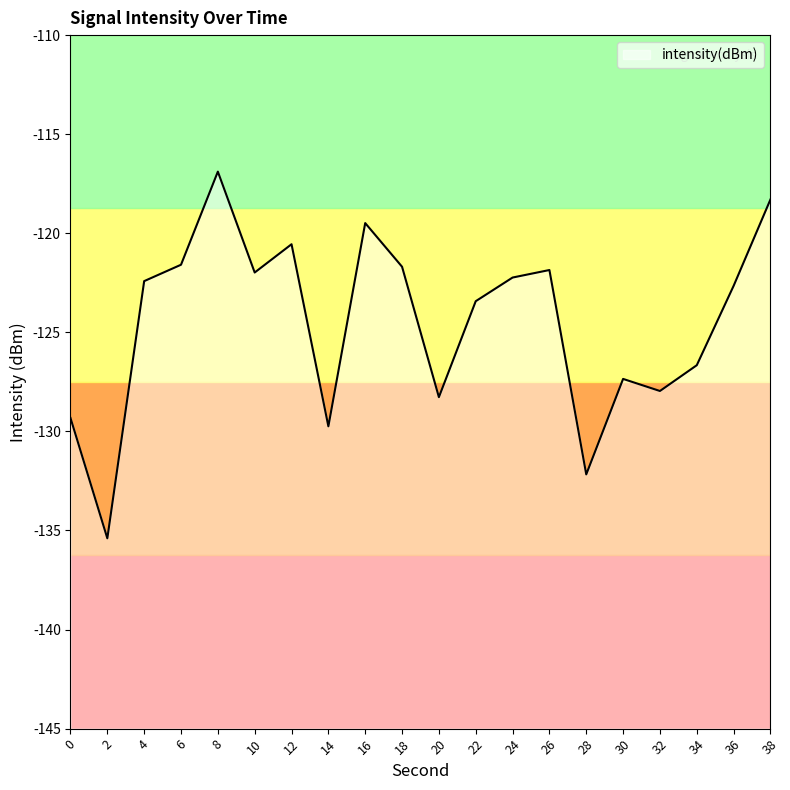

Reading left to right, transcribe all the data shown in this chart.

-129.3	-135.4	-122.4	-121.6	-116.9	-122.0	-120.6	-129.7	-119.5	-121.7	-128.3	-123.4	-122.2	-121.9	-132.2	-127.4	-128.0	-126.7	-122.7	-118.3